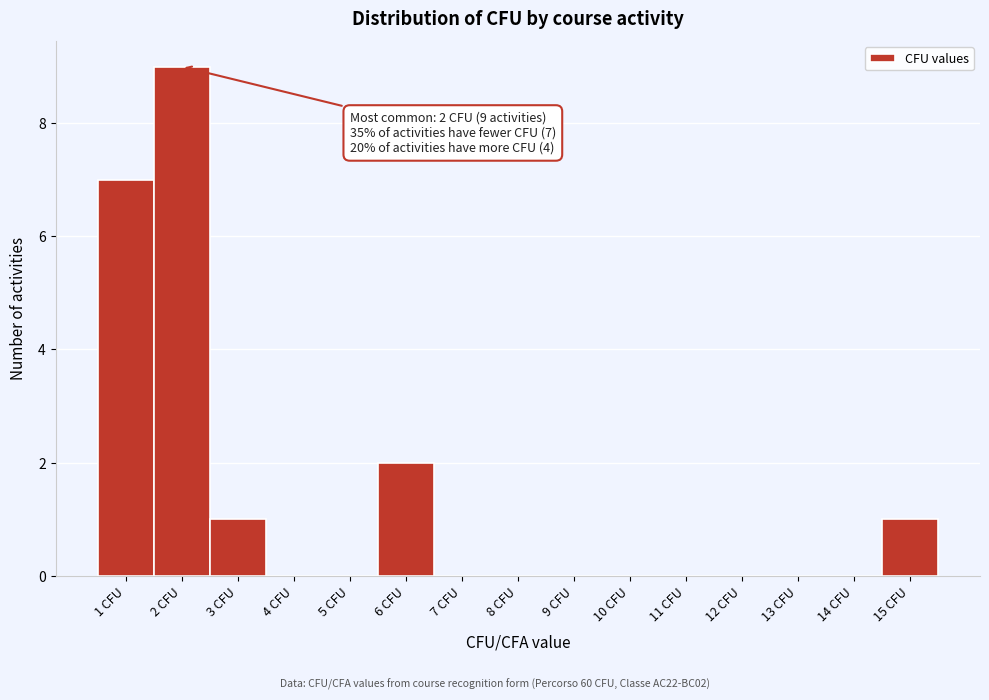

Over which range of the x-axis is the bar tallest?

1.5 to 2.5